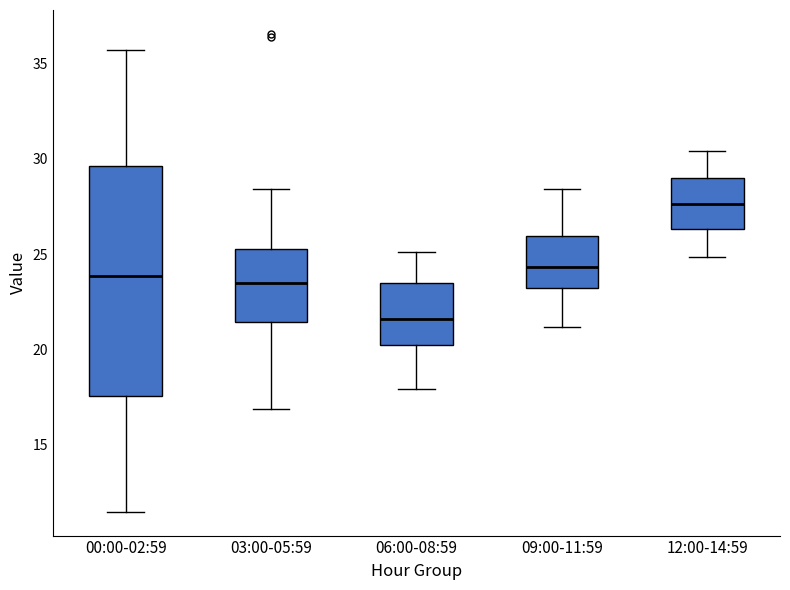

Reading left to right, read every box against the y-axis: the position of its median line, the range the box covers, and the ends of its whiskers. The values are not printed on the chart, so give them approximately, as read against the axis.

00:00-02:59: median 24.0, box 17.5 to 29.5, whiskers 11.5 to 35.5
03:00-05:59: median 23.5, box 21.5 to 25.5, whiskers 17.0 to 28.5
06:00-08:59: median 21.5, box 20.0 to 23.5, whiskers 18.0 to 25.0
09:00-11:59: median 24.5, box 23.0 to 26.0, whiskers 21.0 to 28.5
12:00-14:59: median 27.5, box 26.5 to 29.0, whiskers 25.0 to 30.5